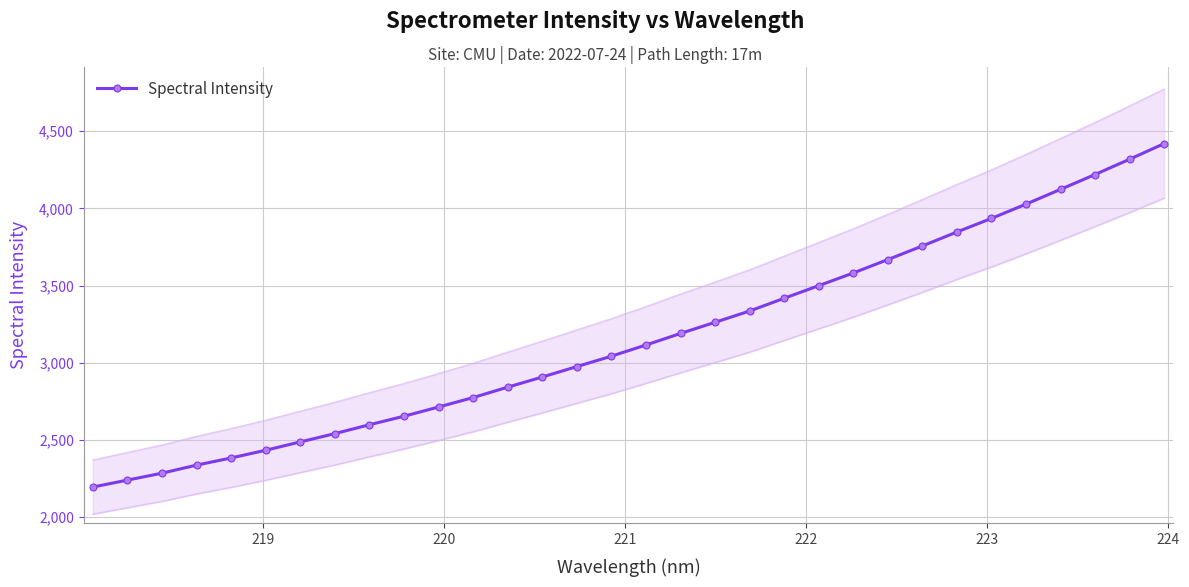

Reading left to right, extract all data points from this chart.

2193.3	2238.4	2283.4	2335.7	2382.0	2432.2	2486.1	2540.1	2597.4	2652.7	2712.4	2773.8	2841.2	2907.0	2974.5	3042.0	3114.4	3189.5	3261.7	3334.8	3417.5	3499.1	3581.4	3668.1	3756.5	3847.0	3935.0	4027.5	4123.1	4219.5	4318.5	4419.7